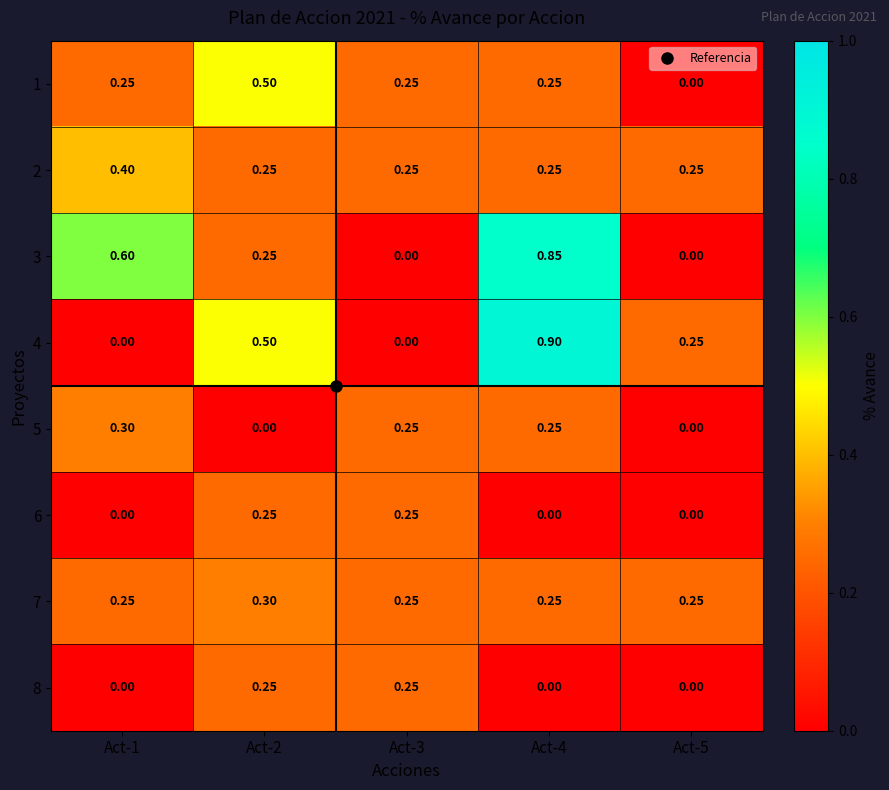

How many data points does each series have?

5